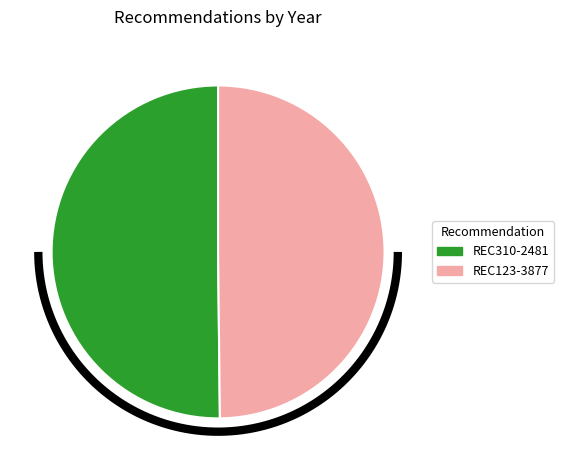

Is it true that REC123-3877 is 50% of the pie?

True